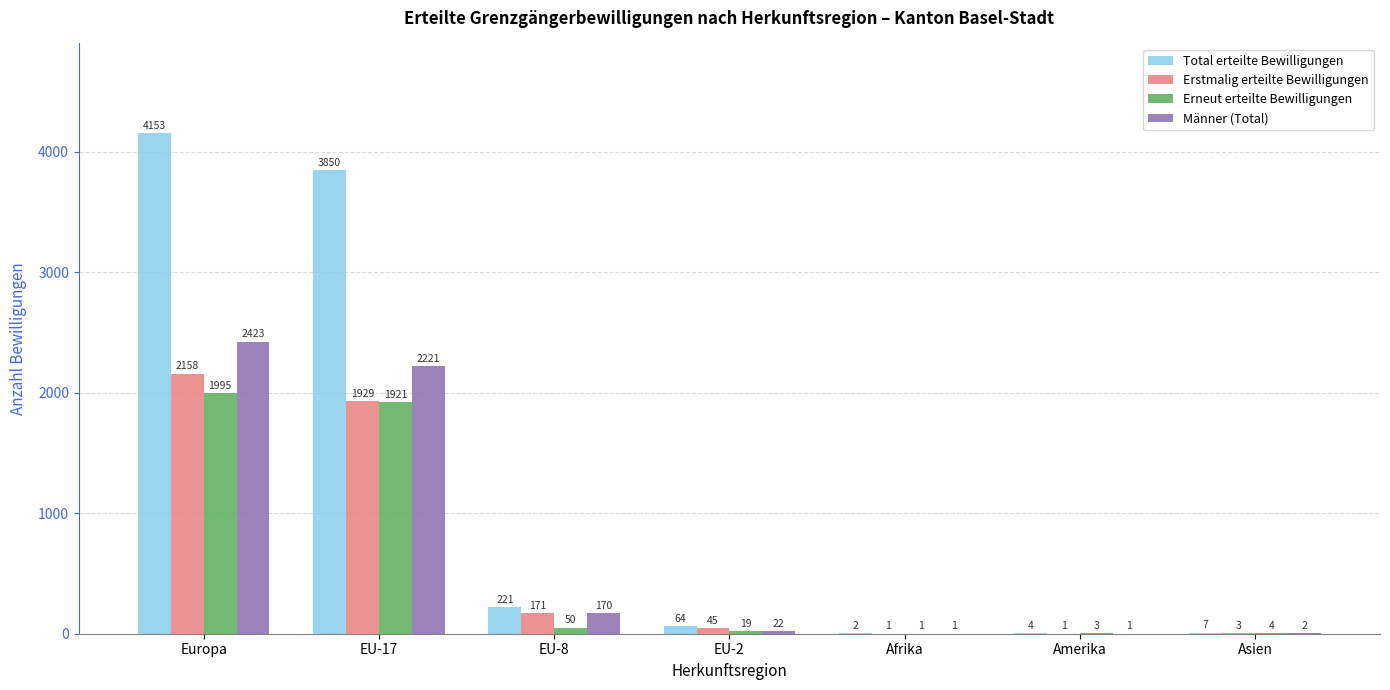

How many distinct data groups are displayed?

4